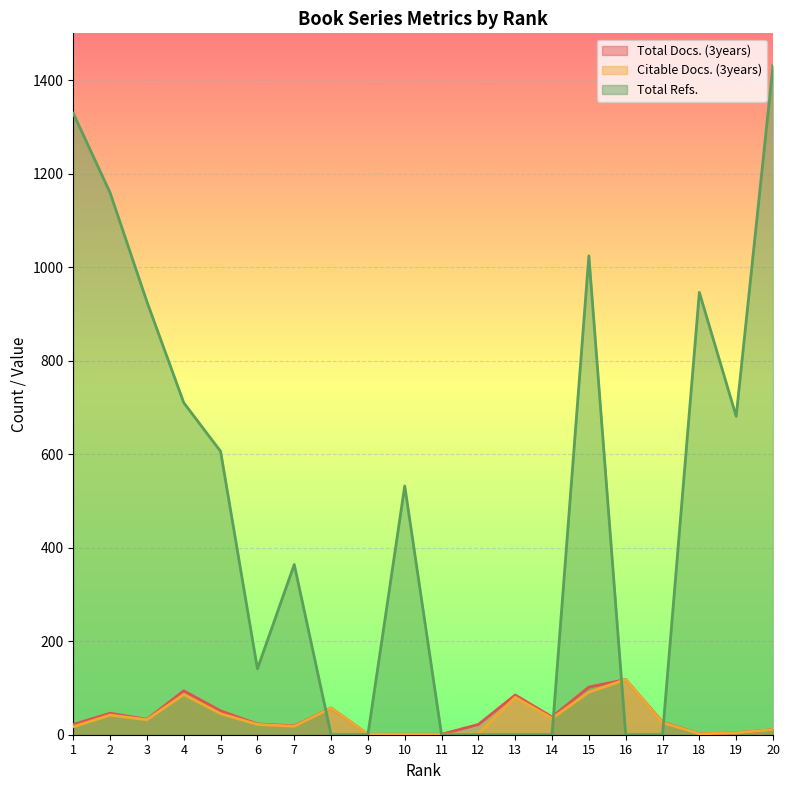

What are all the series names shown in the legend?

Total Docs. (3years), Citable Docs. (3years), Total Refs.